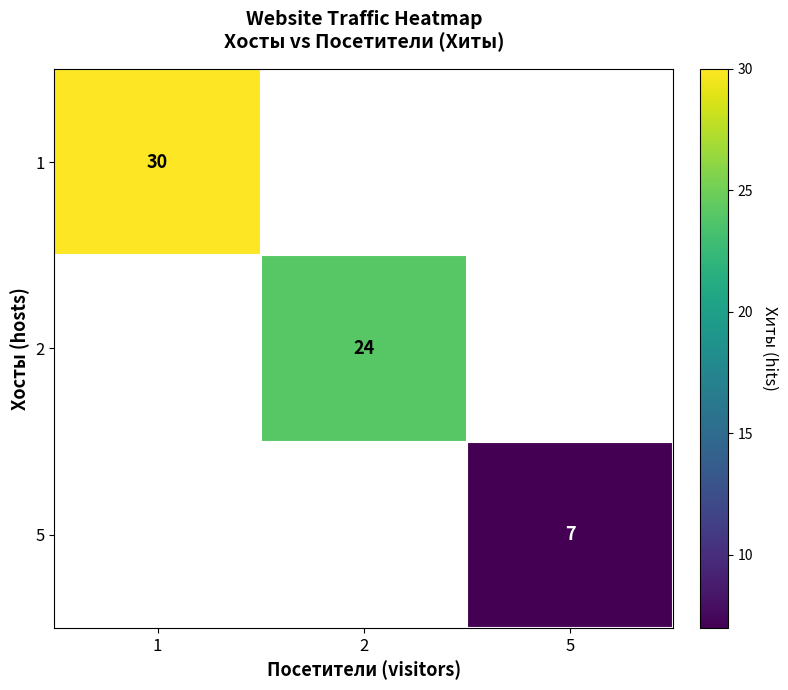

Which category has the lowest value across all series?

5